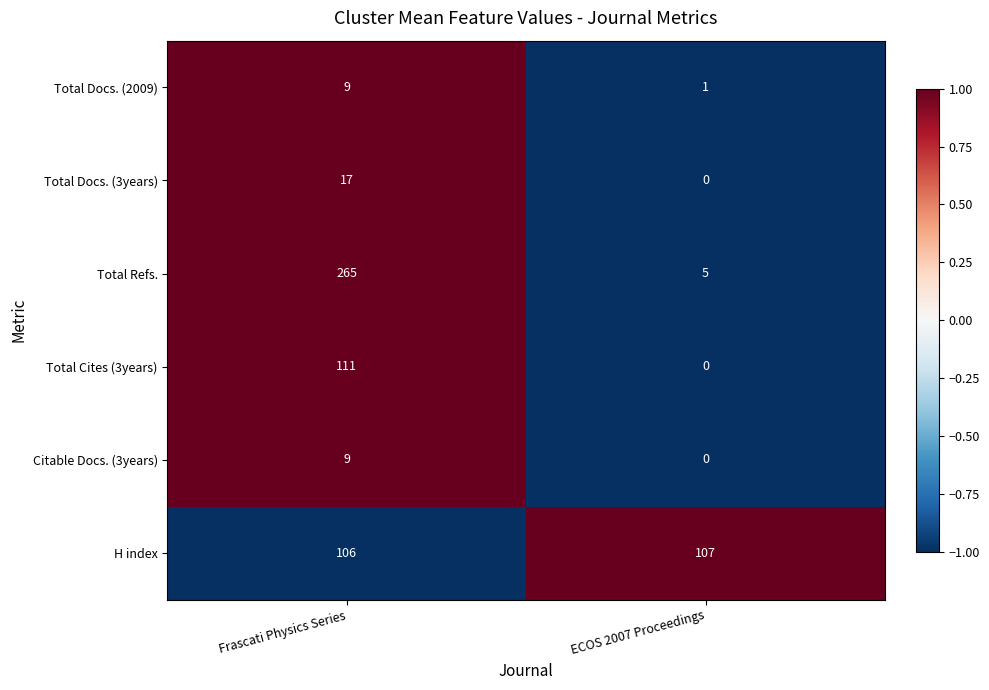

Where is Total Docs. (3years) nearest to the value 8?

ECOS 2007 Proceedings